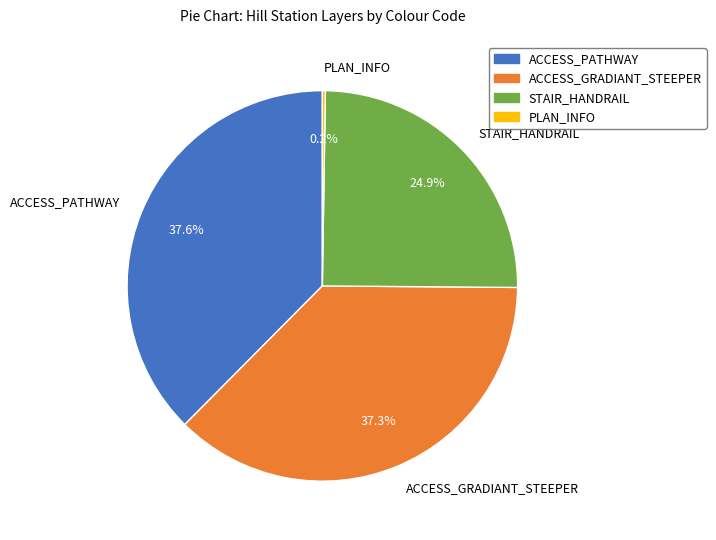

Which has a higher value, STAIR_HANDRAIL or ACCESS_GRADIANT_STEEPER?

ACCESS_GRADIANT_STEEPER